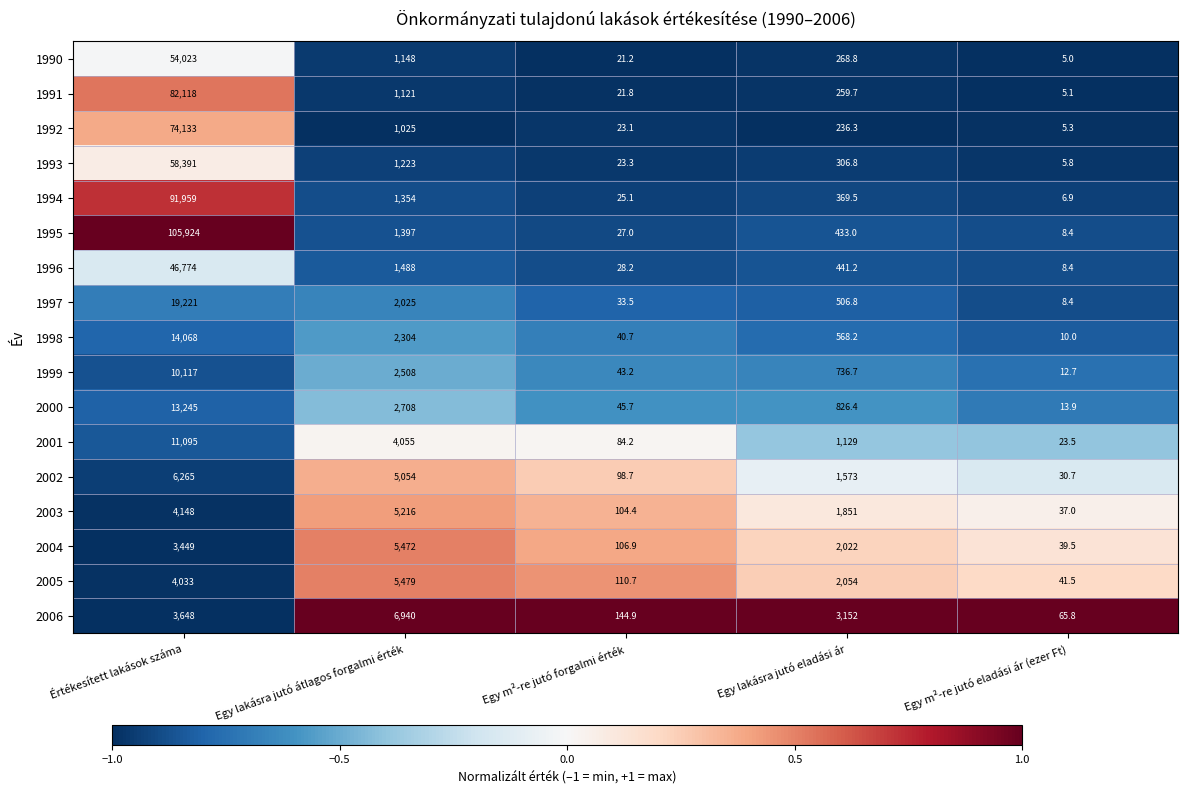

What is the total value across all series at Értékesített lakások száma?

602611.0